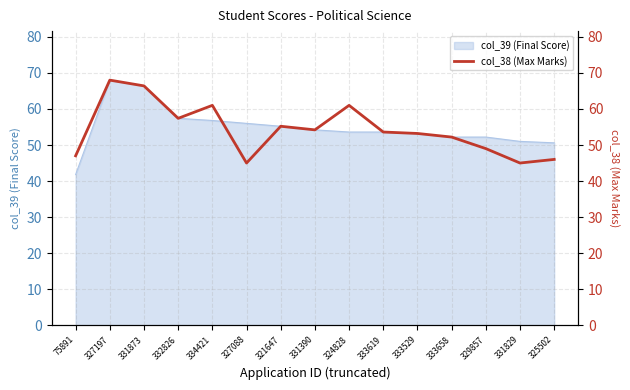

Reading left to right, what are all the values shown in this chart?

75891=47.0	327197=68.0	331873=66.4	332826=57.4	334421=61.0	327088=45.0	321647=55.2	331390=54.2	324828=61.0	333619=53.6	333529=53.2	333658=52.2	329857=49.0	331829=45.0	325502=46.0